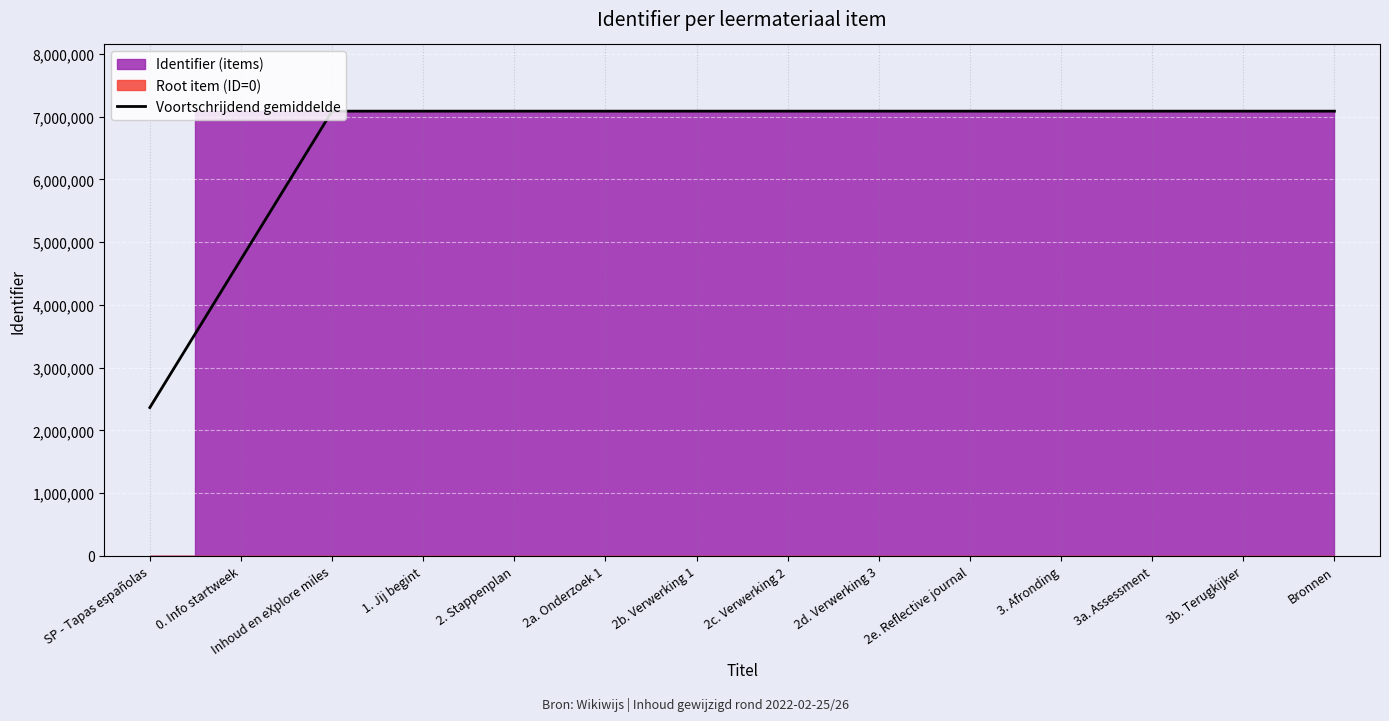

True or false: the data has more than 1 interior local peaks.

False